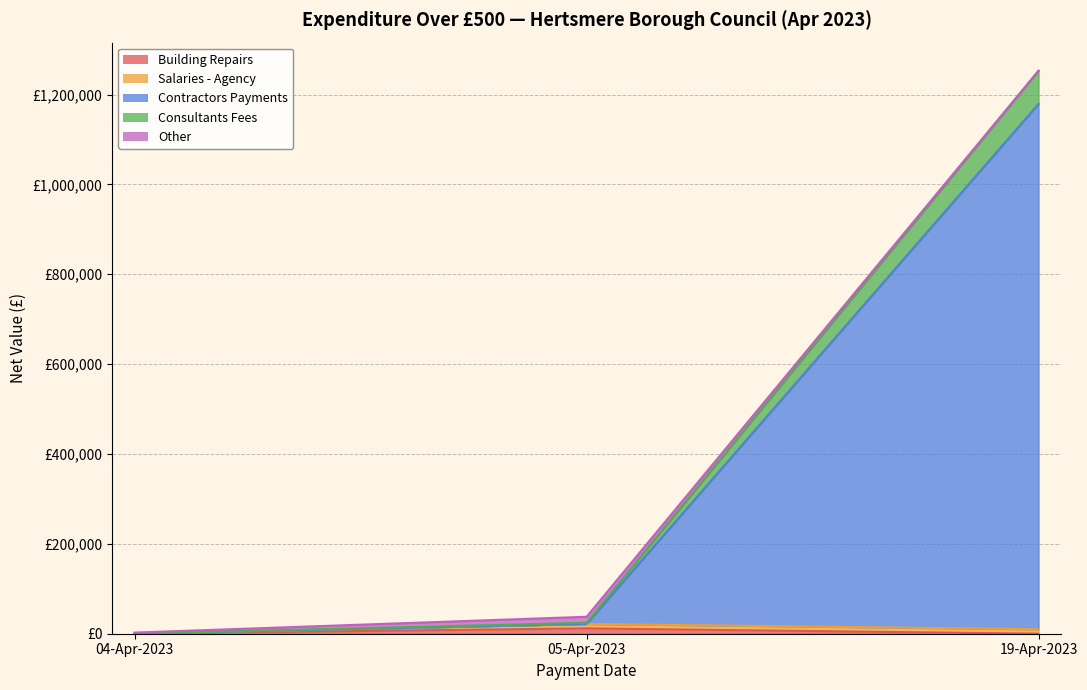

At how many categories does at least one series exceed 366161?

1